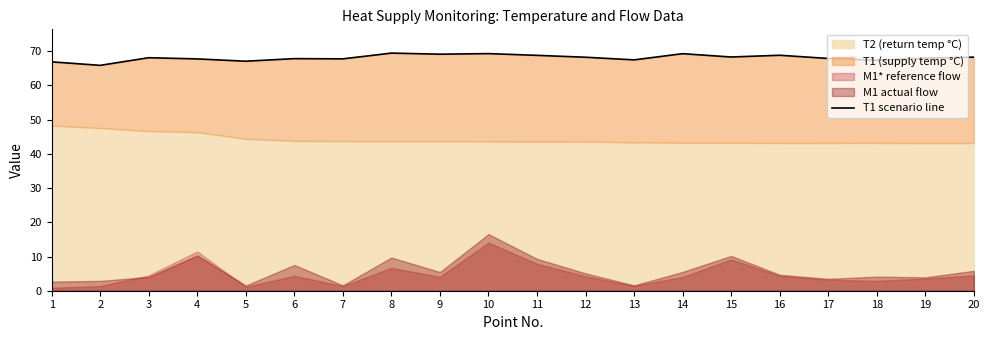

Where is the data nearest to the value 67?

5